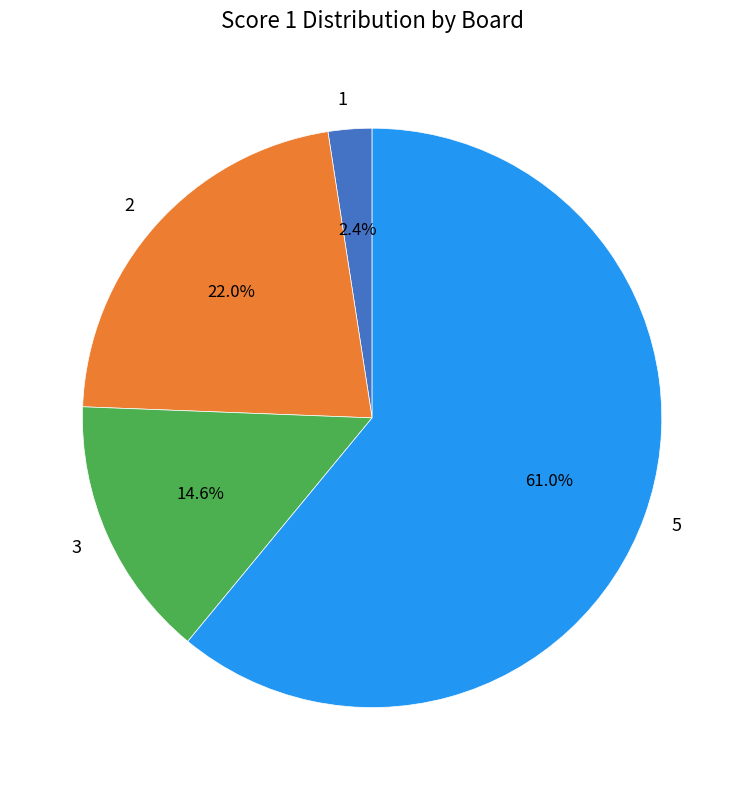

Combined, what portion of the pie is 1 and 5?

63.4%